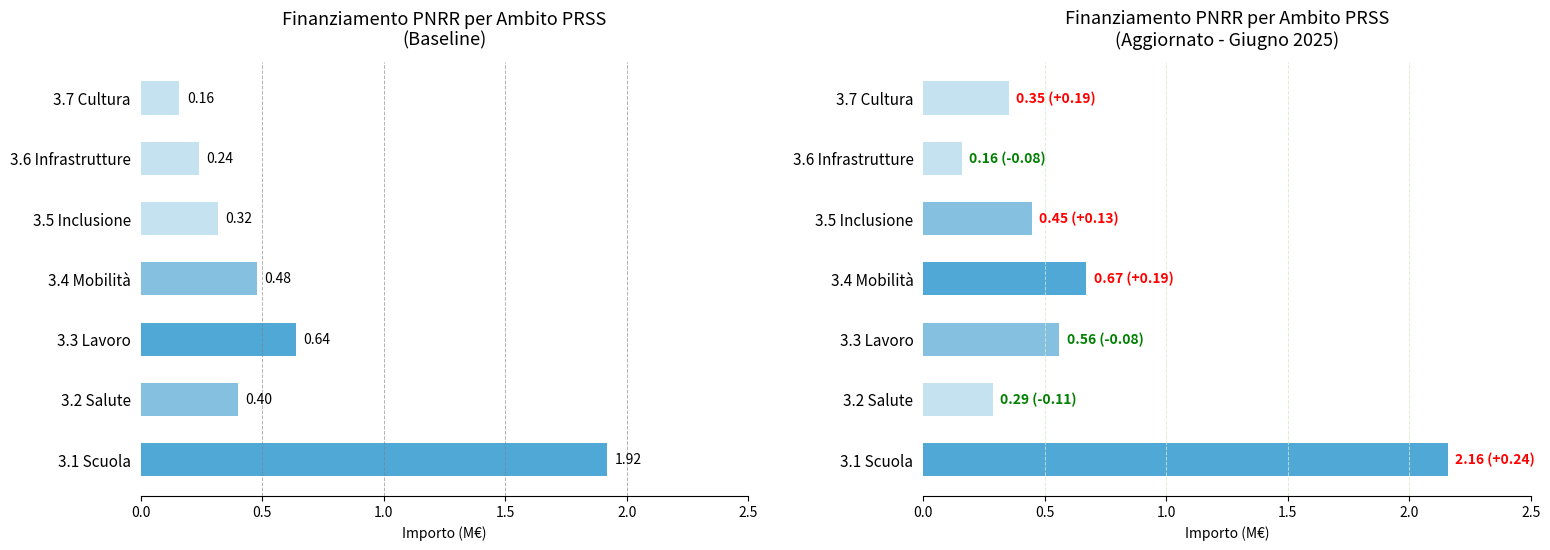

Count the number of data series in this chart.

2